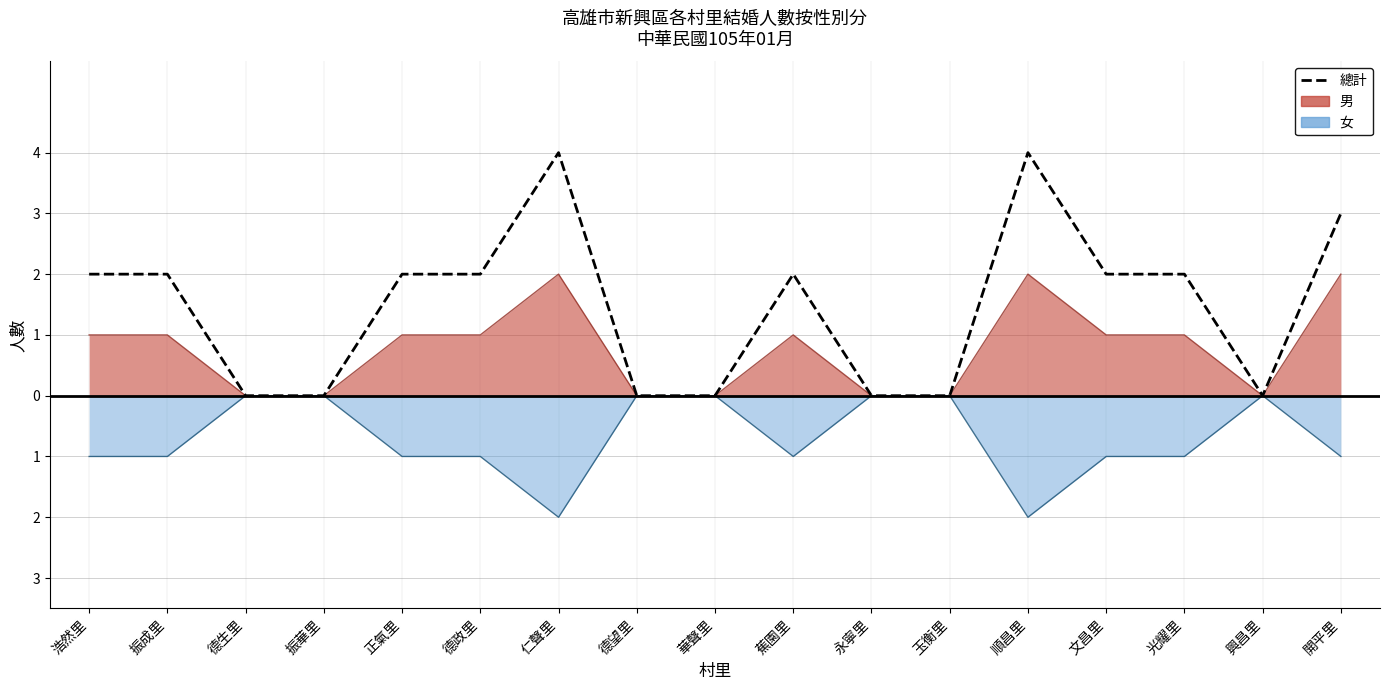

How many positive values are there?

10